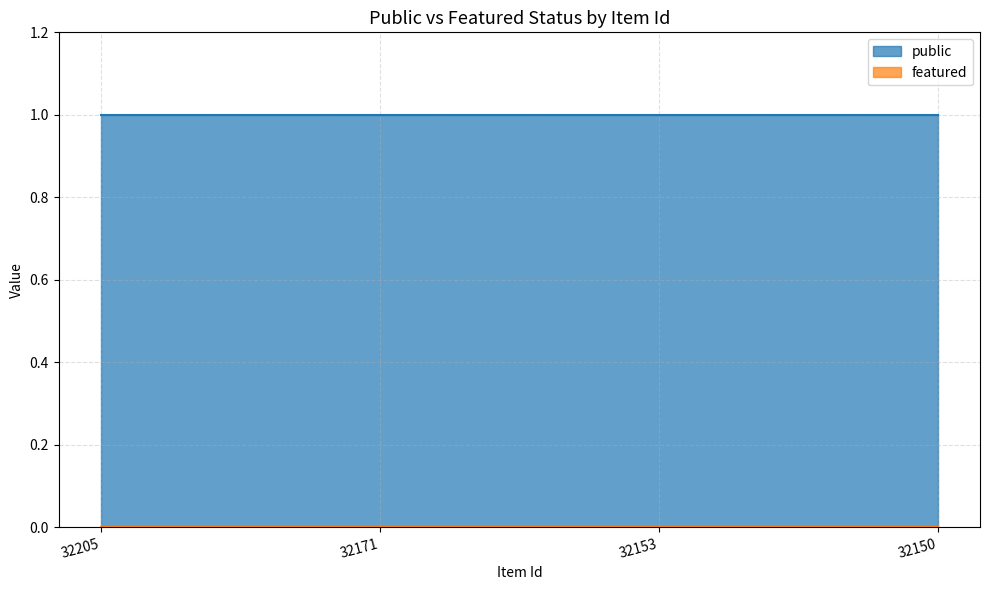

True or false: featured and public intersect in this chart.

False